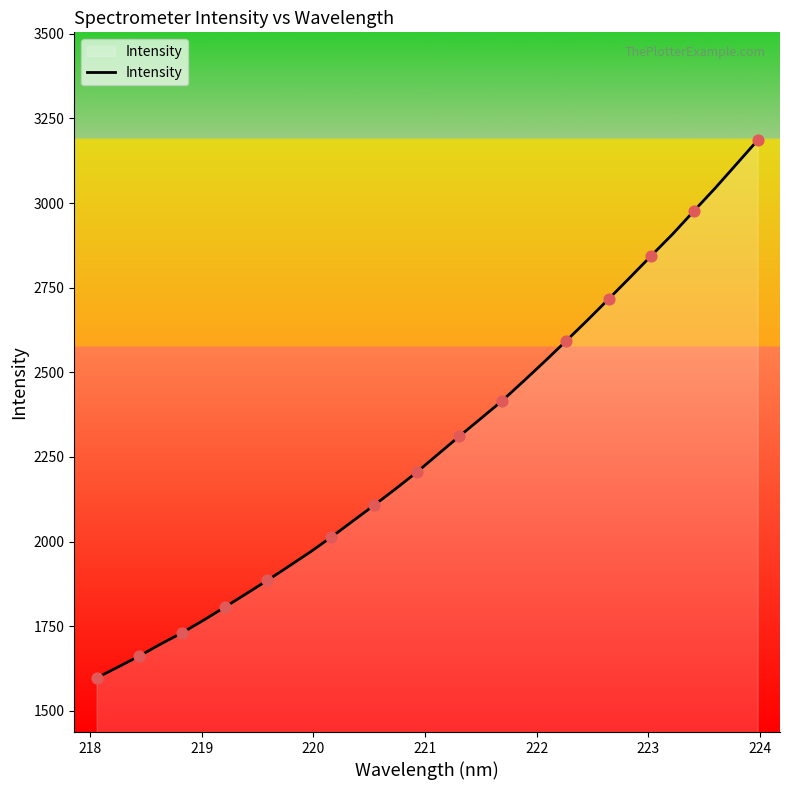

What is the minimum value shown in the chart?

1597.2